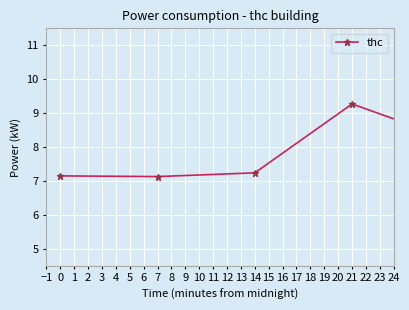

True or false: the data has more than 1 interior local peaks.

True